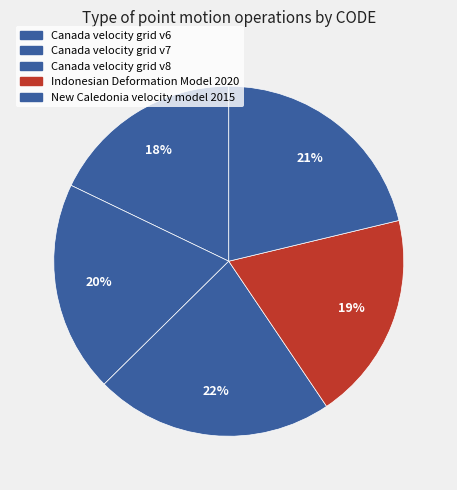

Between Canada velocity grid v7 and New Caledonia velocity model 2015, which is larger?

New Caledonia velocity model 2015